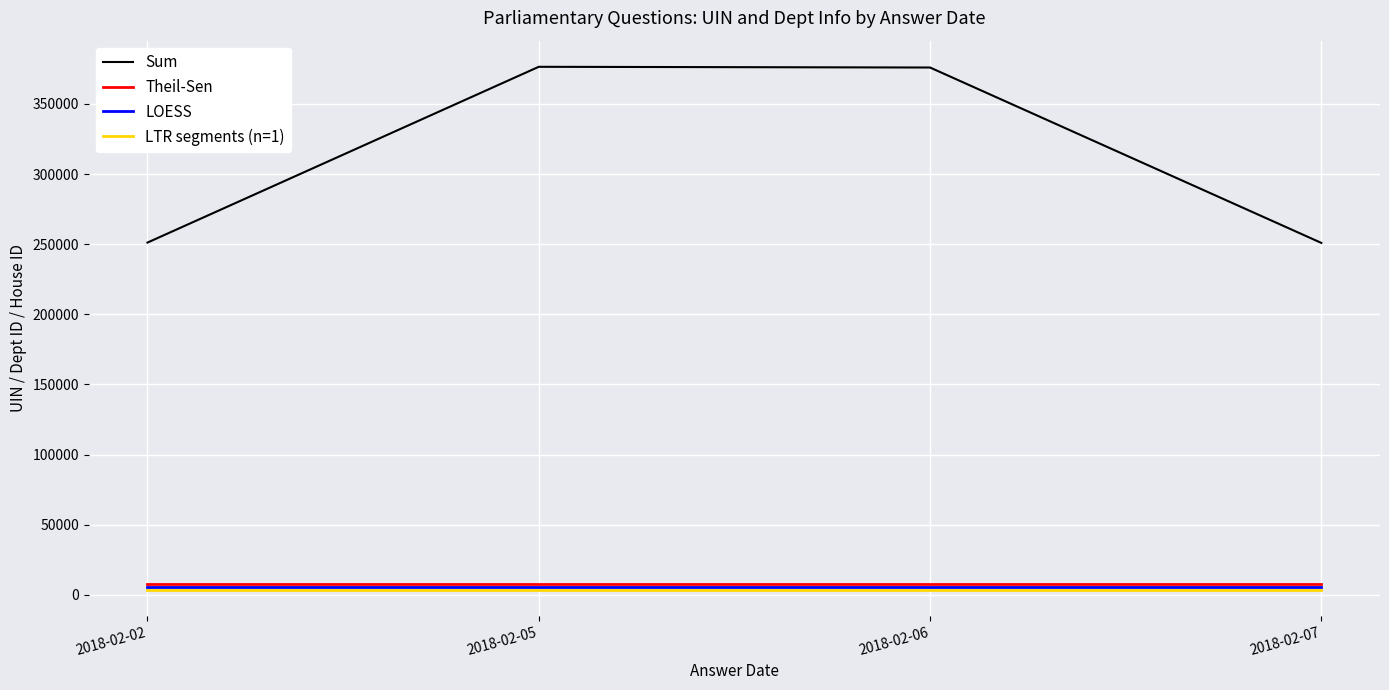

What is the greatest value displayed?

376492.0